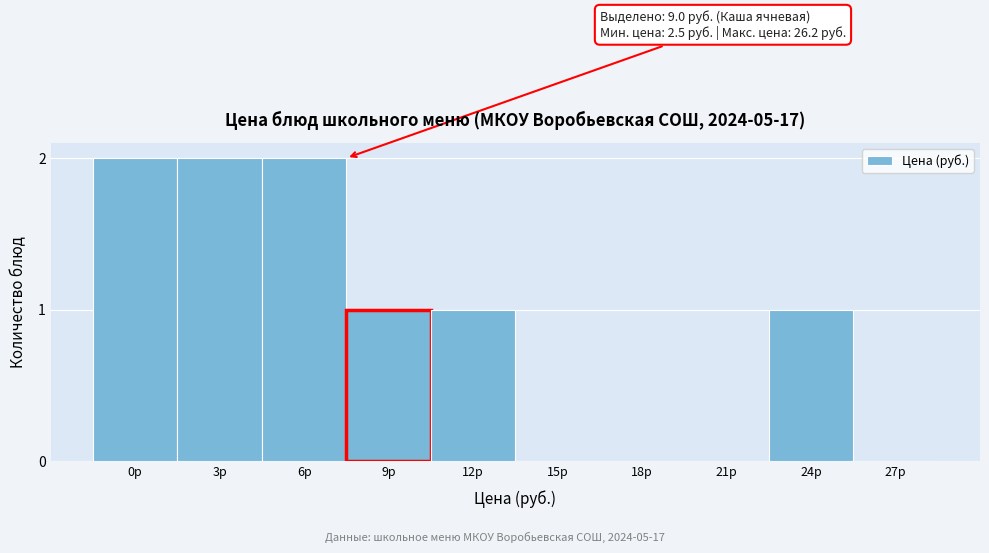

Reading right to left, list all the values displayed in this chart.

27р=0	24р=1	21р=0	18р=0	15р=0	12р=1	9р=1	6р=2	3р=2	0р=2